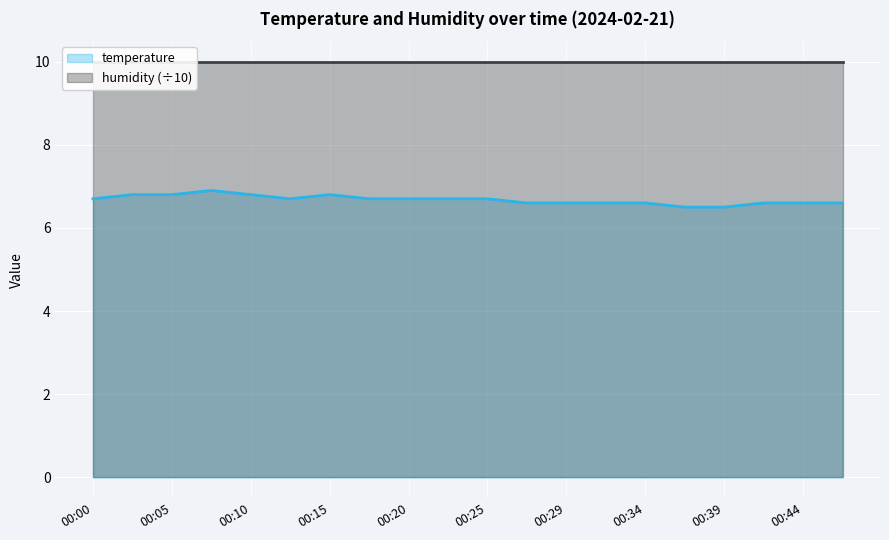

Is it true that the value at 00:02 is 6.8?

True